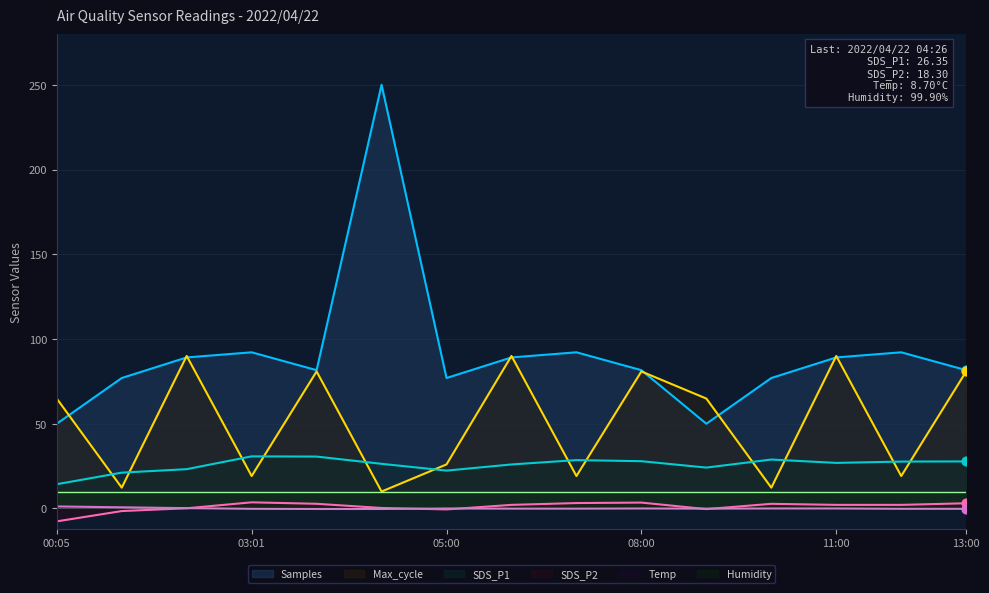

Which series reaches the maximum Y coordinate?

Samples